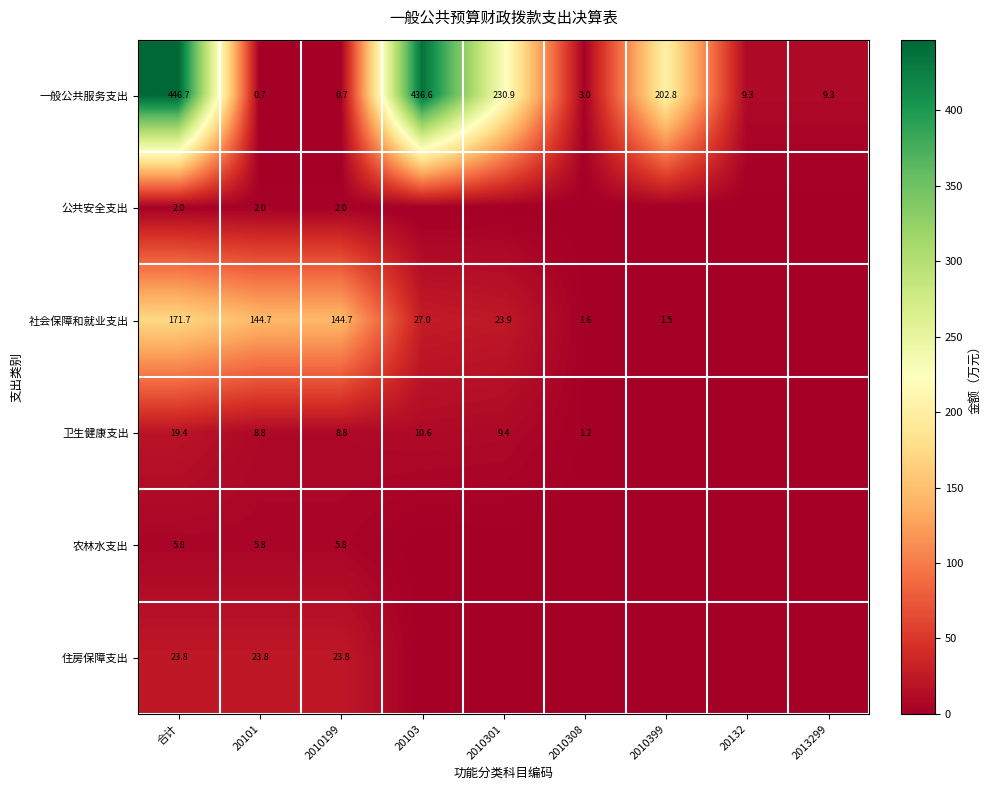

The value of 卫生健康支出 at 2010199 is 8.8. True or false?

True